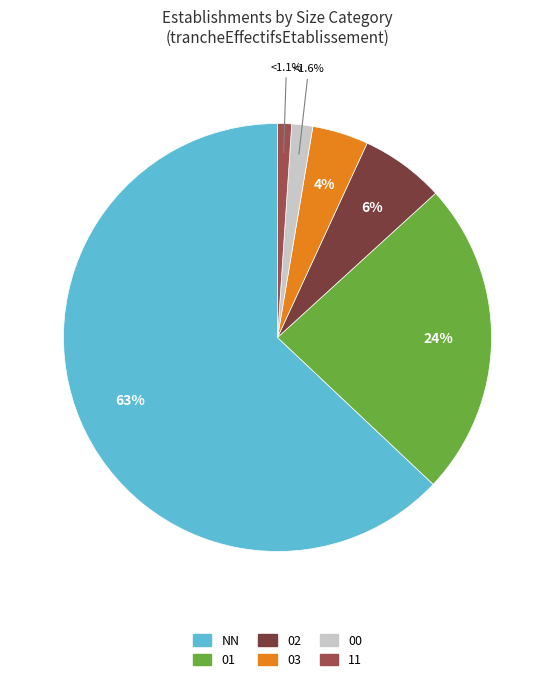

Between 11 and 00, which is larger?

00